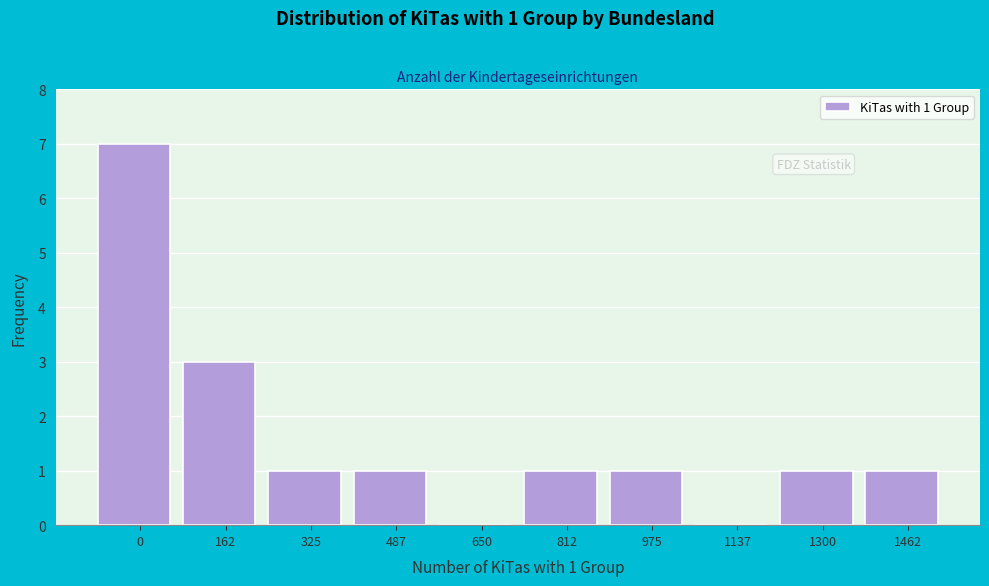

Reading right to left, transcribe all the data shown in this chart.

1462=1	1300=1	1137=0	975=1	812=1	650=0	487=1	325=1	162=3	0=7